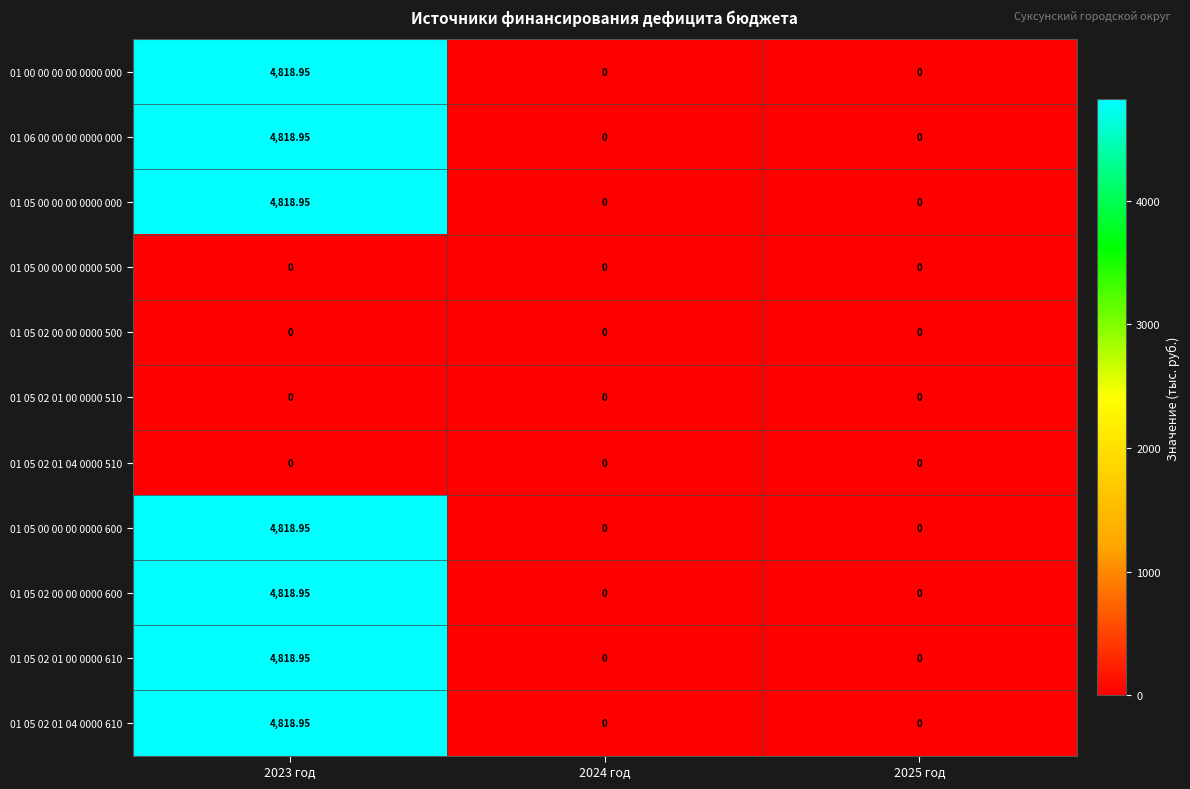

Which series has the largest range (max minus min)?

01 00 00 00 00 0000 000